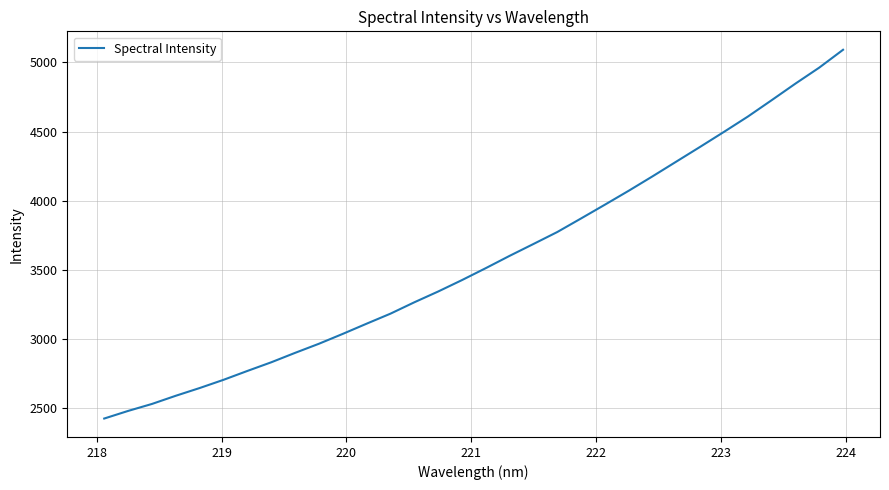

Reading left to right, list all the values displayed in this chart.

2425.8	2480.8	2531.2	2590.5	2646.3	2705.7	2769.8	2832.4	2900.6	2966.4	3037.8	3111.6	3184.0	3266.1	3344.1	3426.8	3513.2	3602.1	3687.8	3774.3	3872.7	3972.1	4072.9	4177.1	4283.8	4390.4	4498.6	4608.9	4727.4	4847.4	4963.0	5092.0